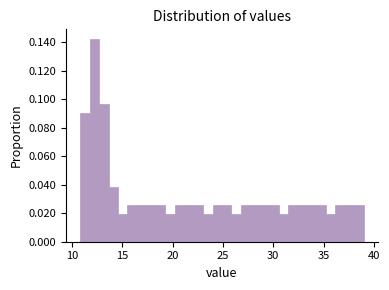

Read against the x-axis, roughly where is the centre of the tallest bar?

12.0